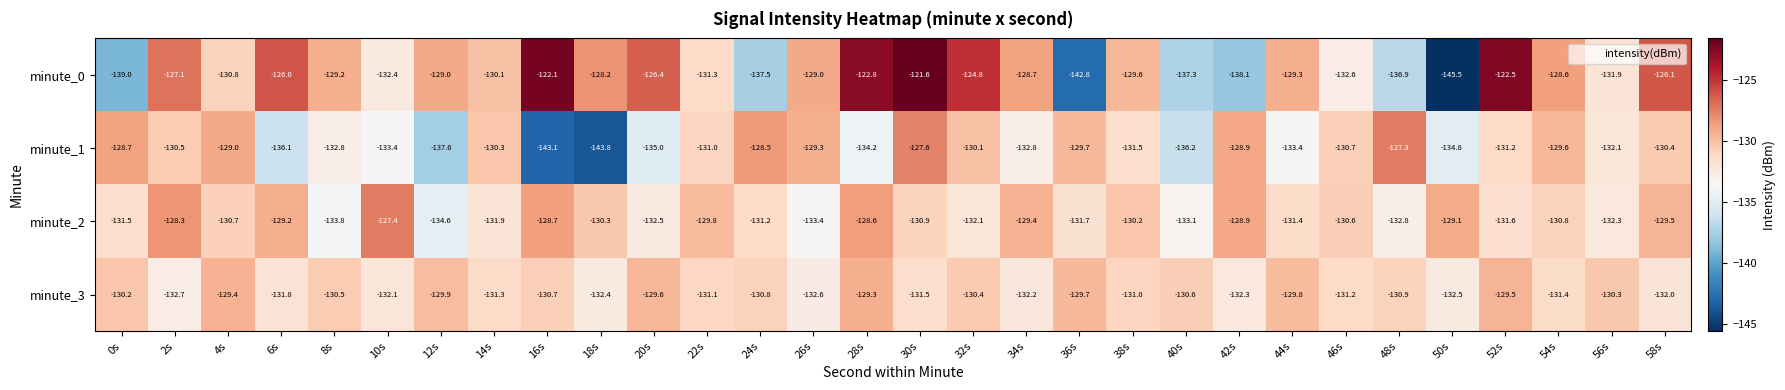

How many categories are shown in the chart?

30